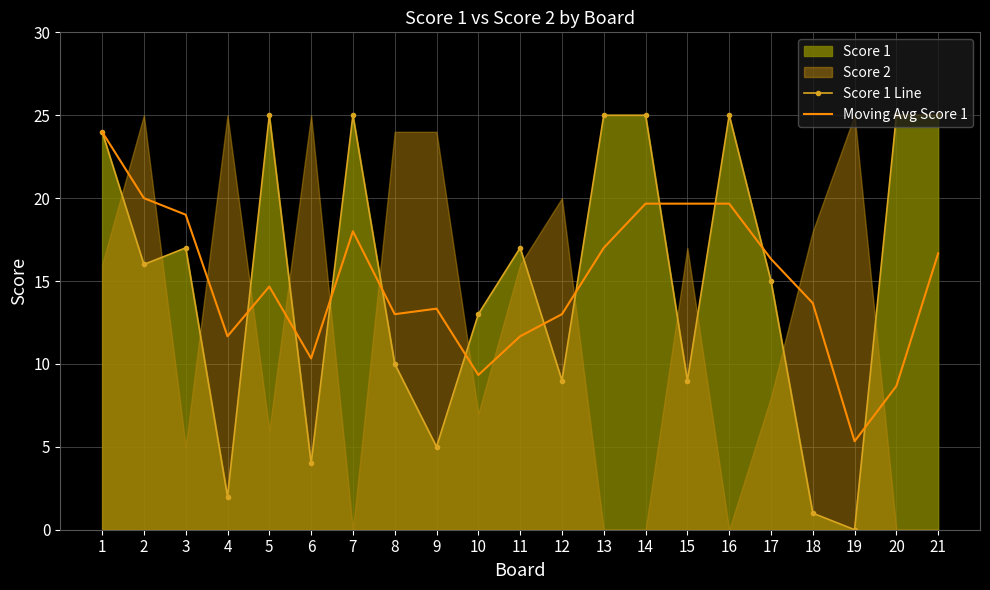

True or false: Moving Avg Score 1 has a value of 18.0 at 7.

True